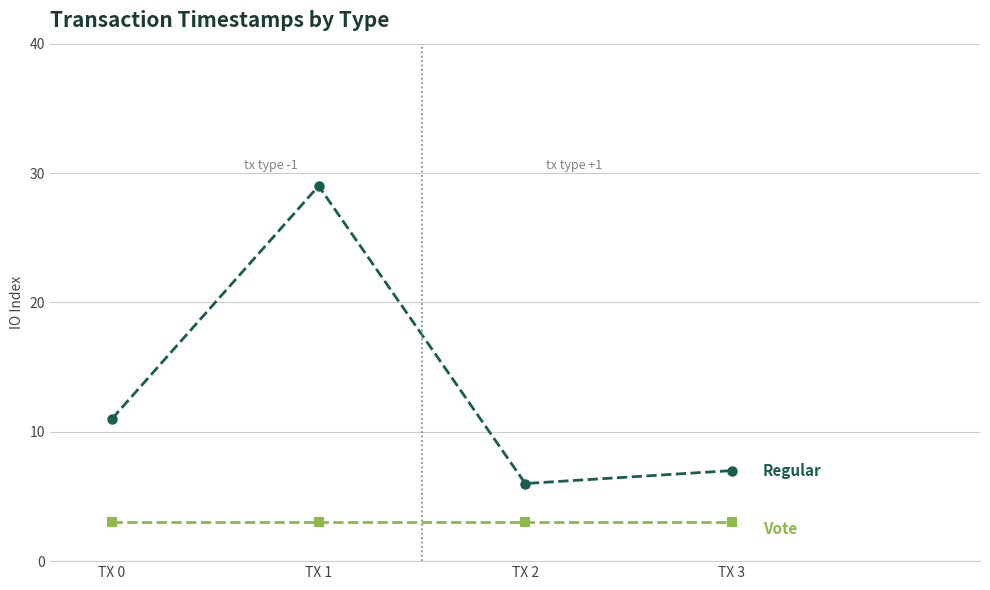

What is the minimum value shown in the chart?

3